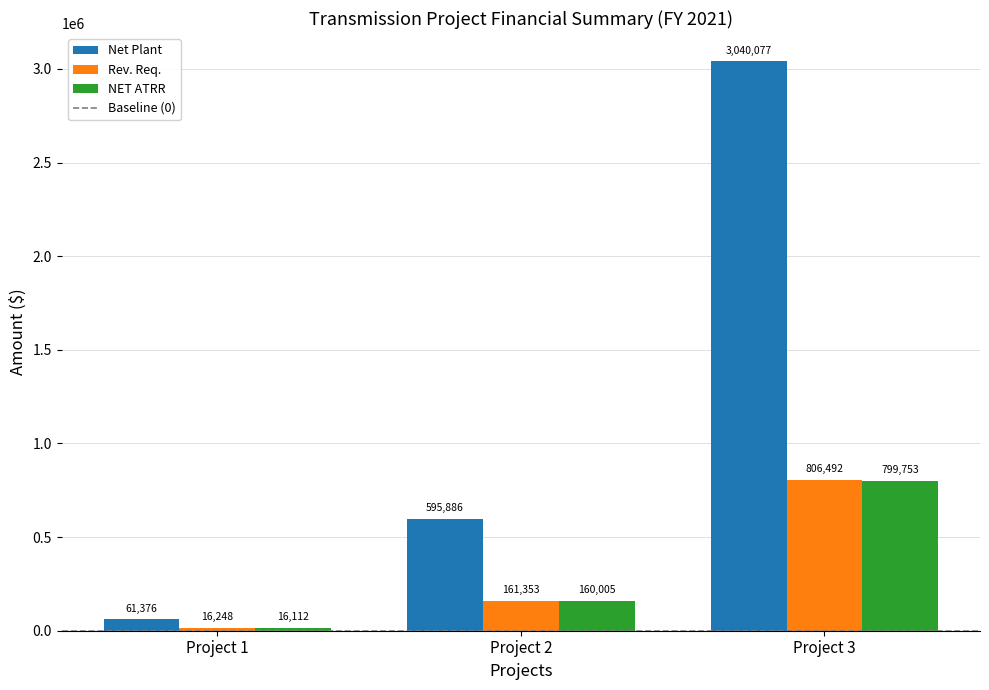

What is the difference between the Rev. Req. values at Project 3 and Project 2?

645139